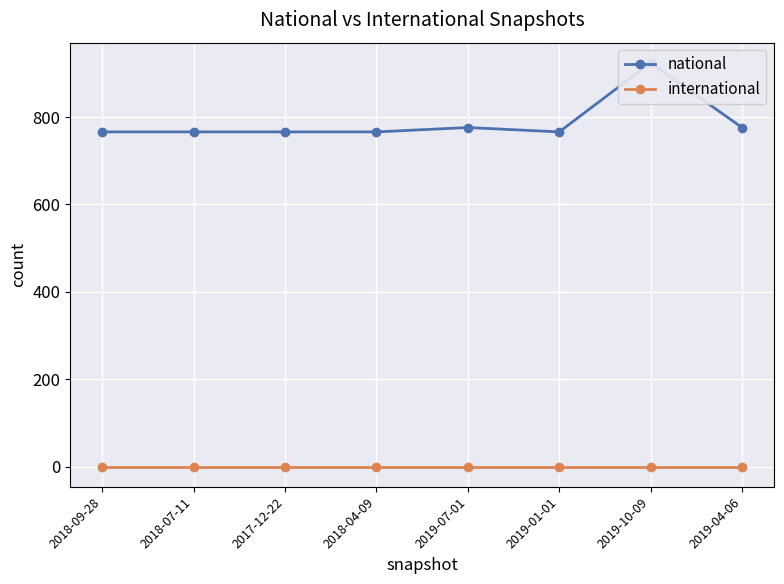

Where is national nearest to the value 845?

2019-07-01